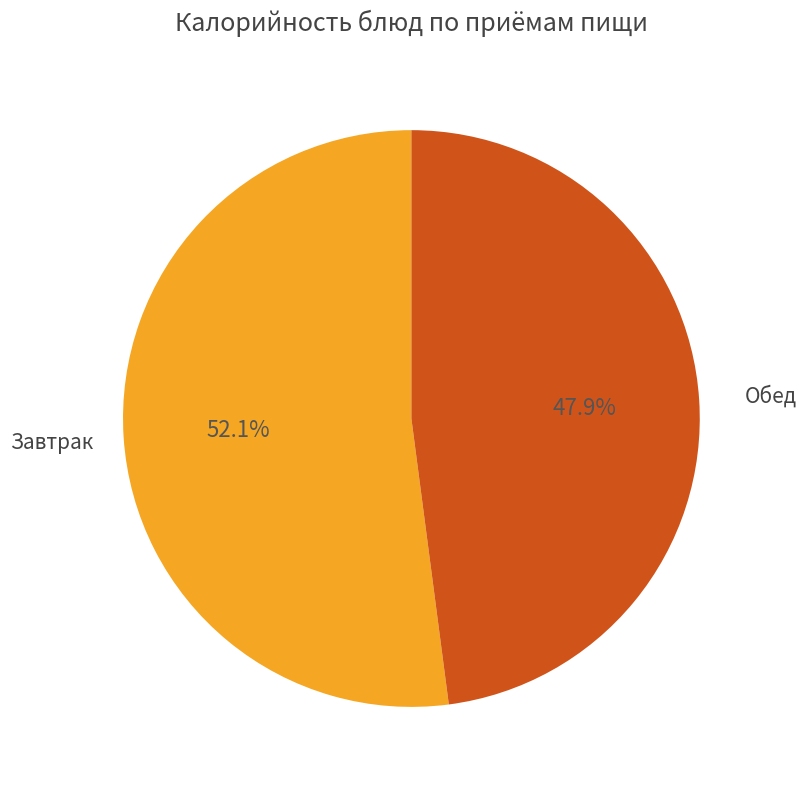

Rank the categories by value from lowest to highest.

Обед, Завтрак